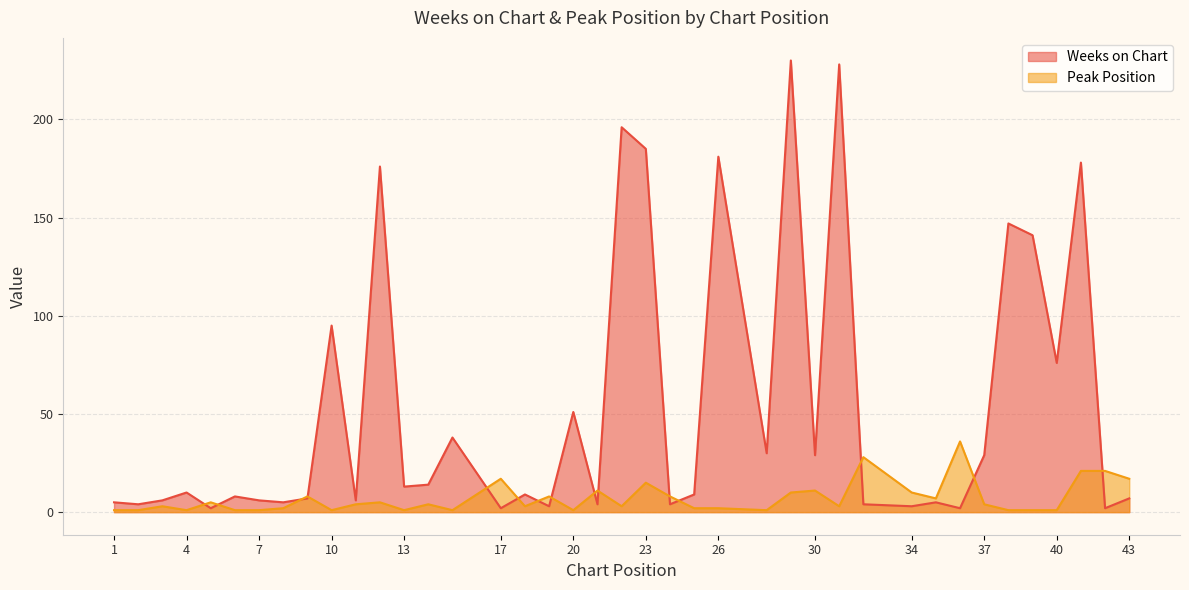

What is the difference between the maximum and minimum values in the Weeks on Chart series?

228